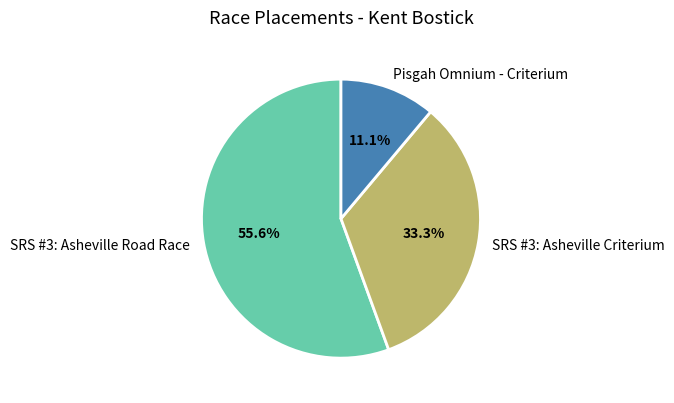

To the nearest percent, what is the difference between the largest and smallest slice percentages?

44%